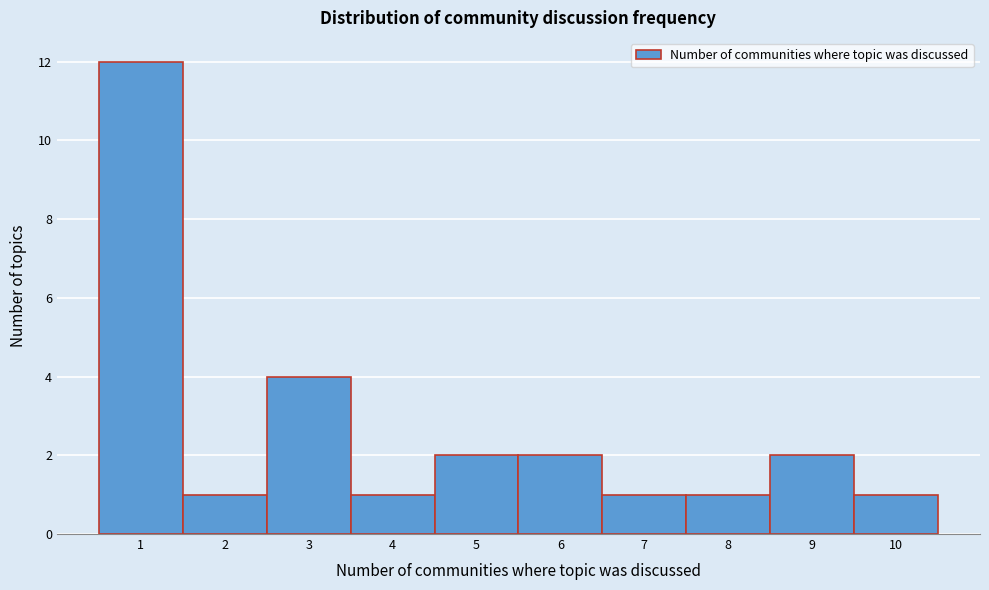

Reading left to right, transcribe this chart: for each bar, give the range it covers on the x-axis and its height. The values are not printed on the chart, so give them approximately, as read against the axis.

0.5 to 1.5: 12
1.5 to 2.5: 1
2.5 to 3.5: 4
3.5 to 4.5: 1
4.5 to 5.5: 2
5.5 to 6.5: 2
6.5 to 7.5: 1
7.5 to 8.5: 1
8.5 to 9.5: 2
9.5 to 10.5: 1